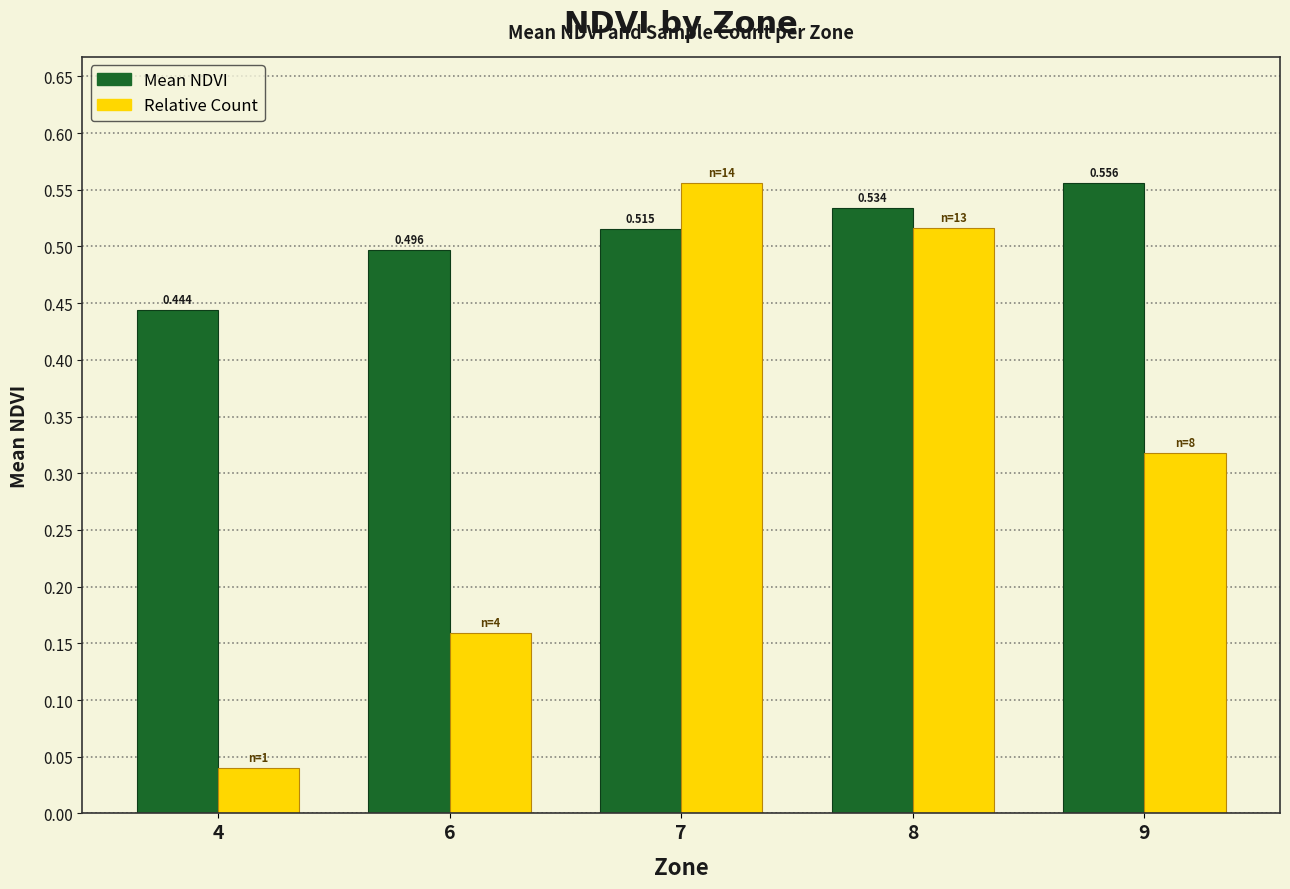

Between 6 and 9, which series saw the biggest shift?

Relative Count